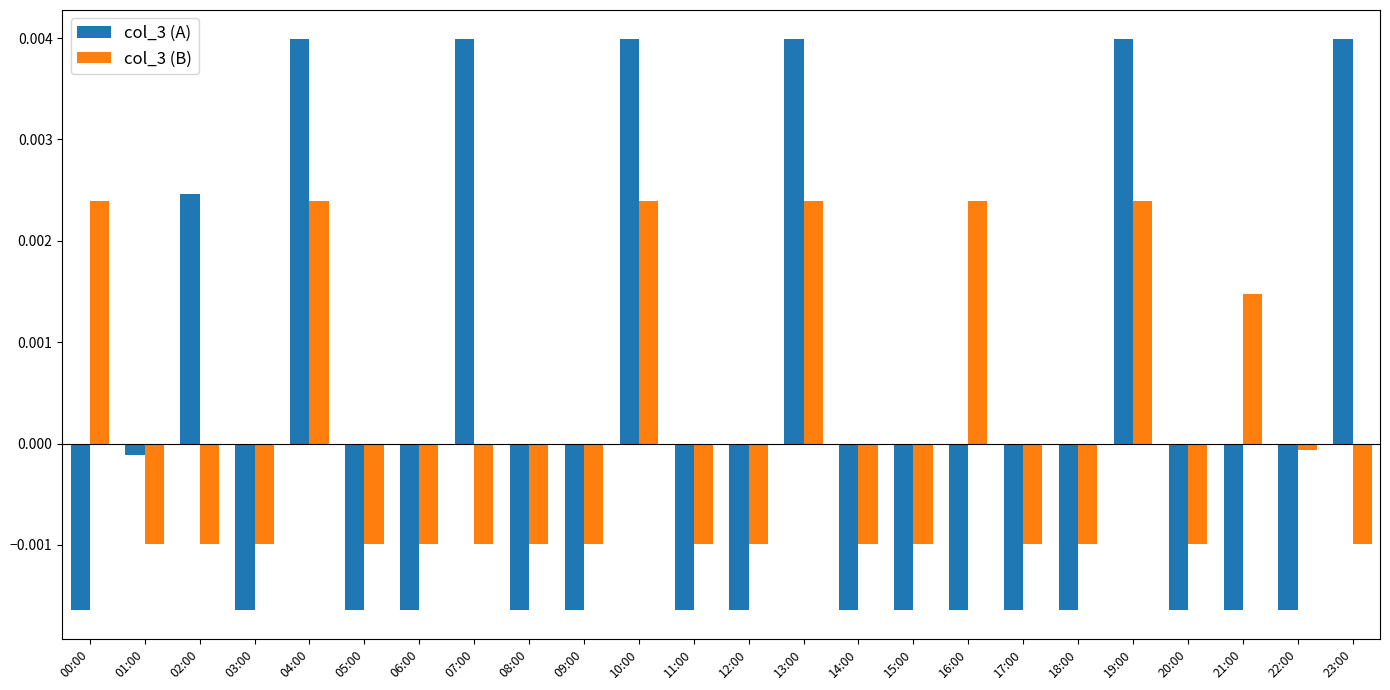

Which series has the largest range (max minus min)?

col_3 (A)